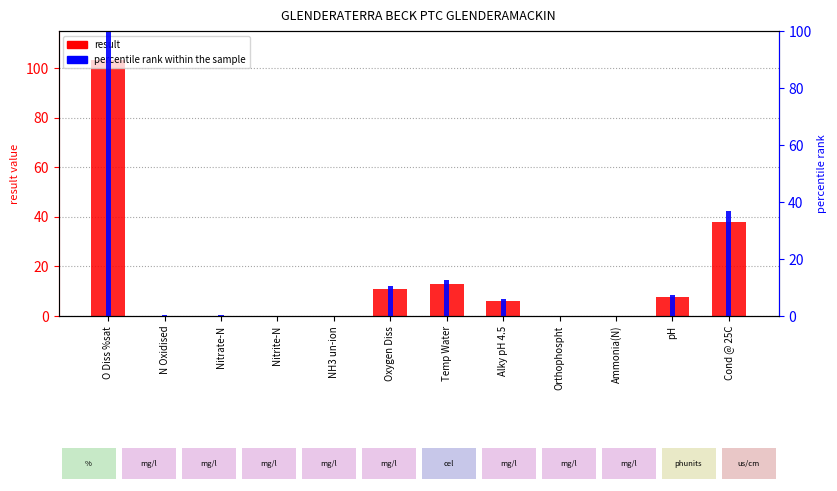

At Oxygen Diss, list the series in order from largest to smallest.

result, percentile rank within the sample